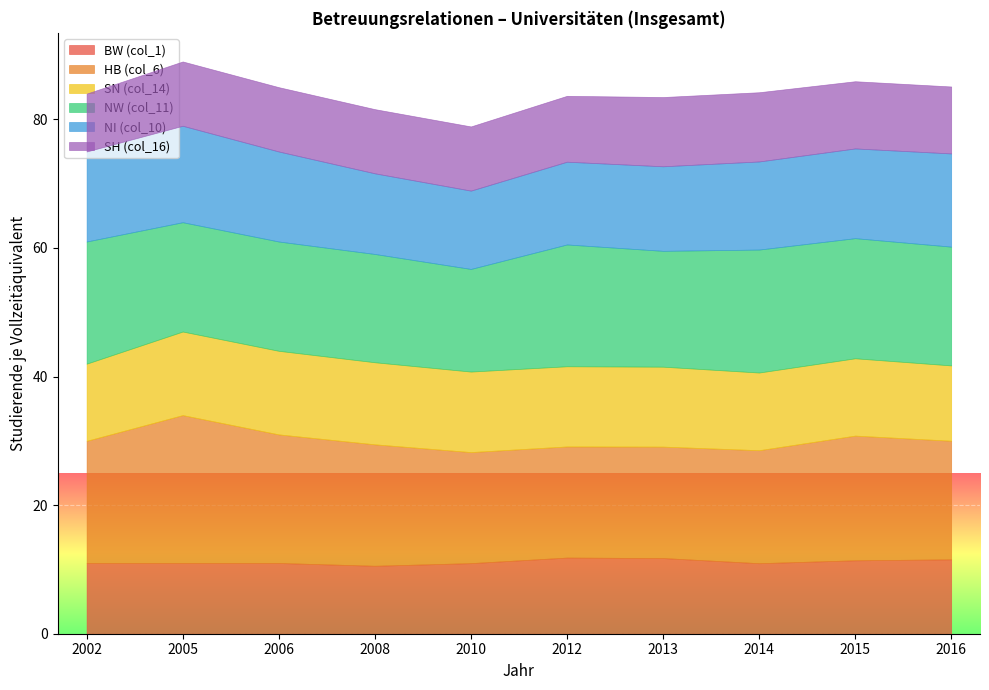

True or false: BW (col_1) has a value of 15.9 at 2013.

False